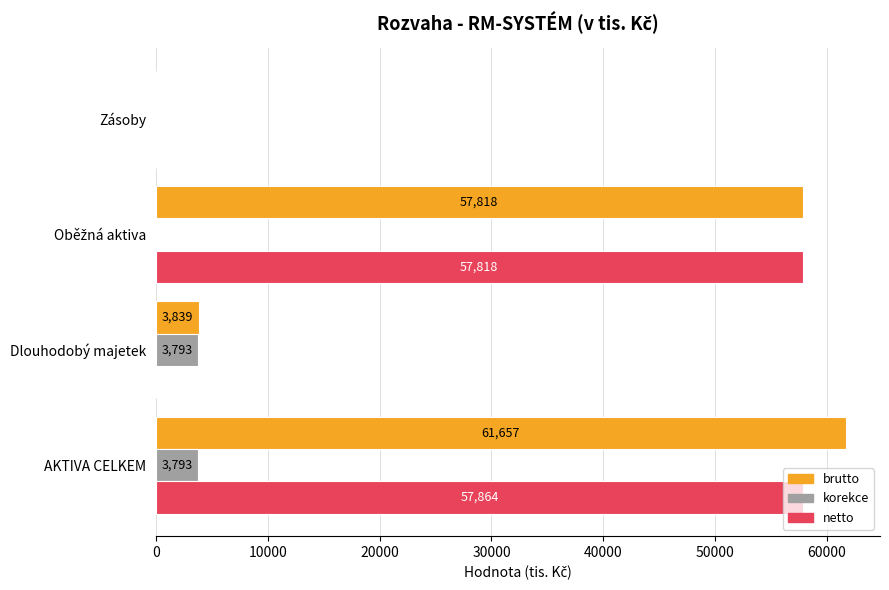

At which category is the sum across all series the highest?

AKTIVA CELKEM